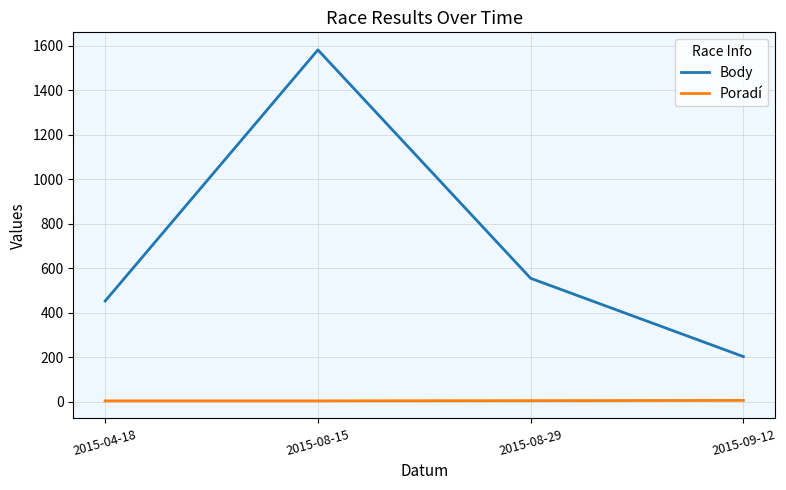

Where does the Body series first go above 554?

2015-08-15